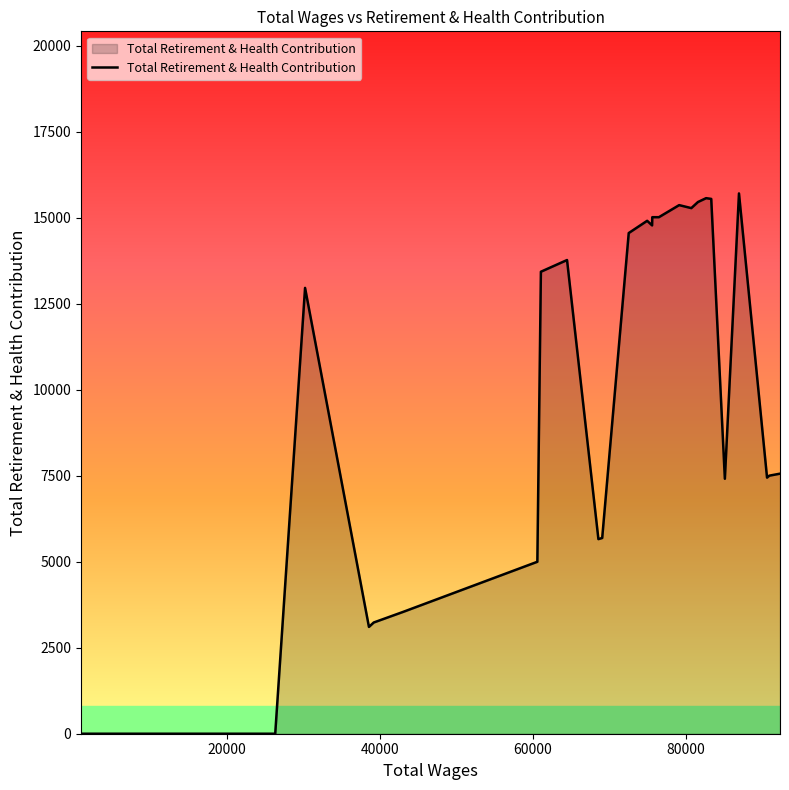

What is the maximum value shown in the chart?

15711